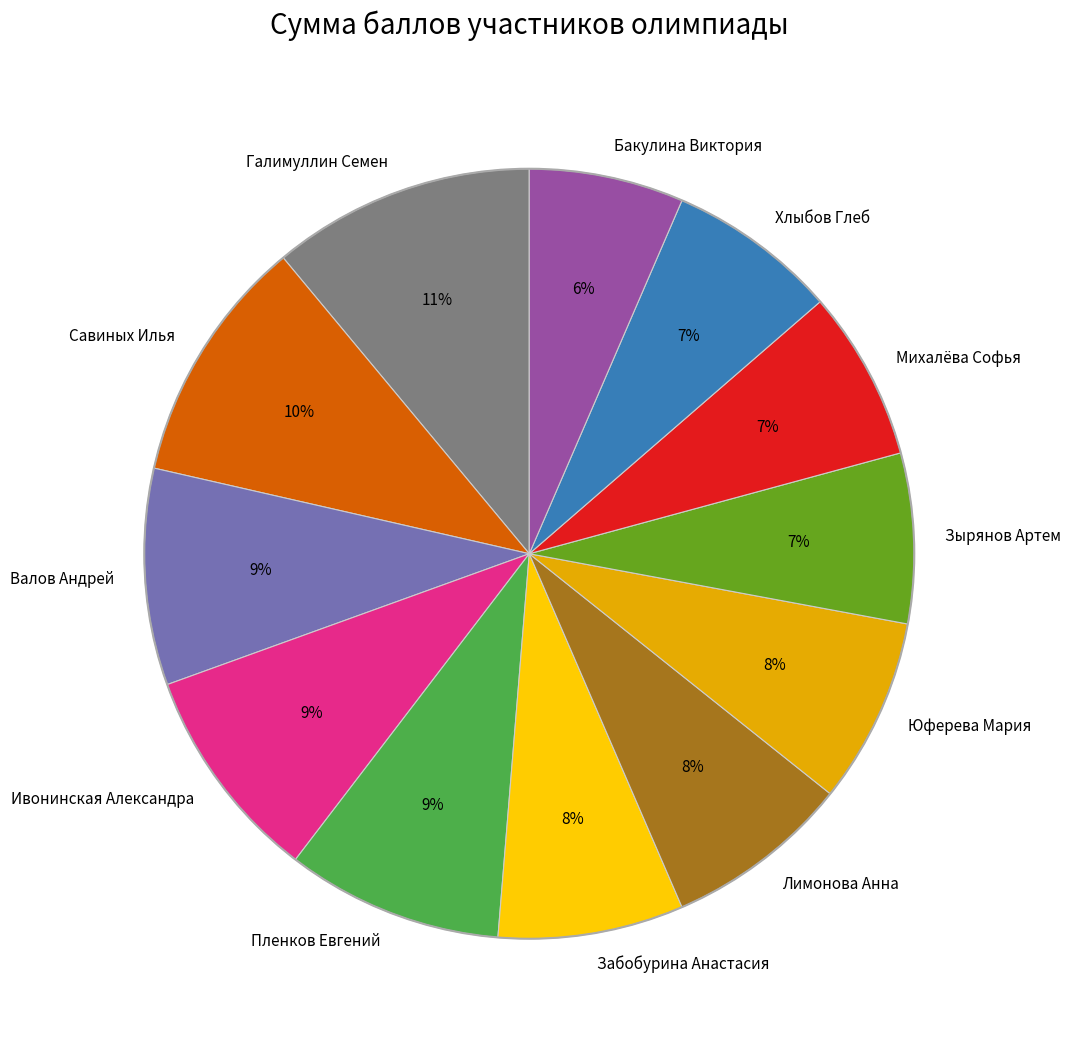

To the nearest percent, what percentage of the pie is Зырянов Артем?

7%